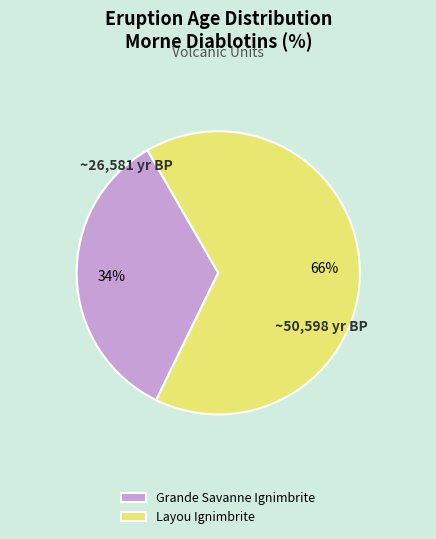

How many slices are in this pie chart?

2